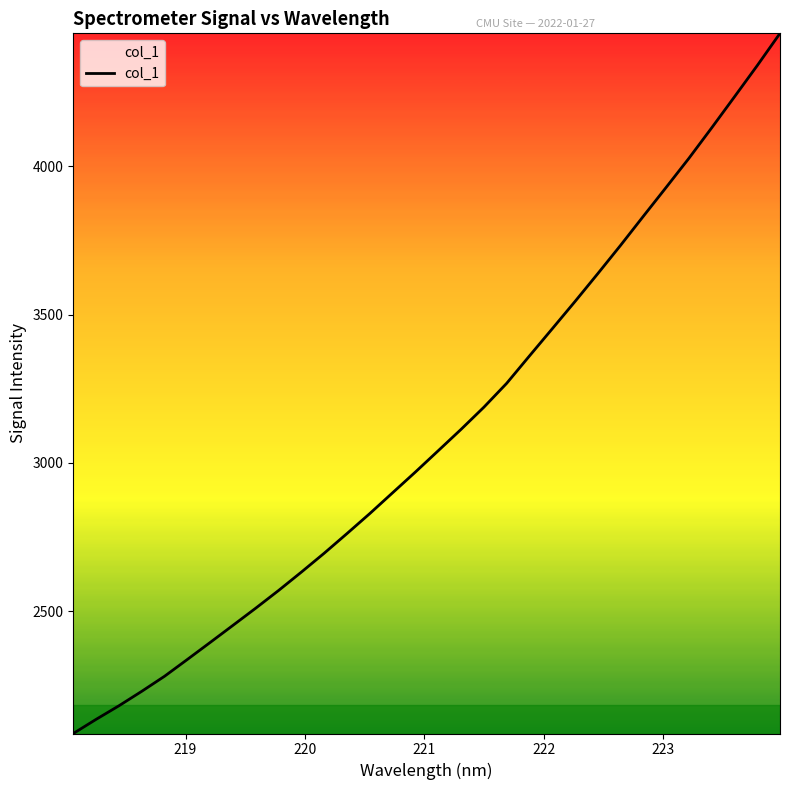

What is the sum of all values?

99242.2